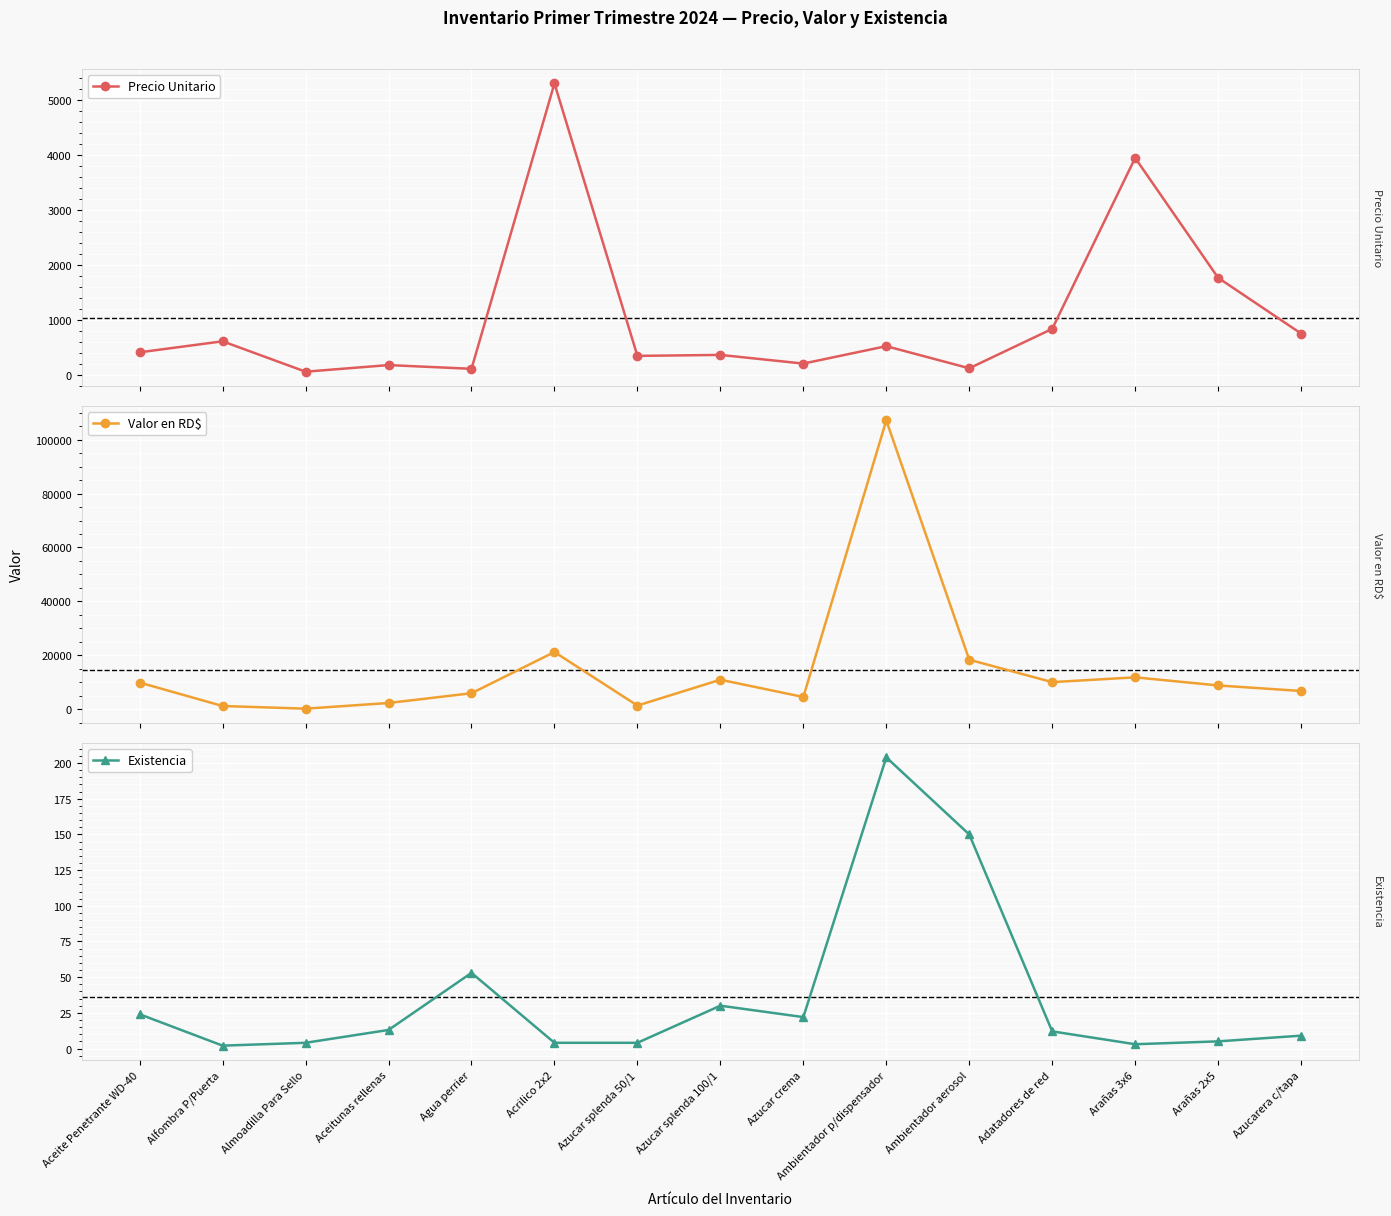

In Existencia, how many points are higher than both neighbors (excluding endpoints)?

3